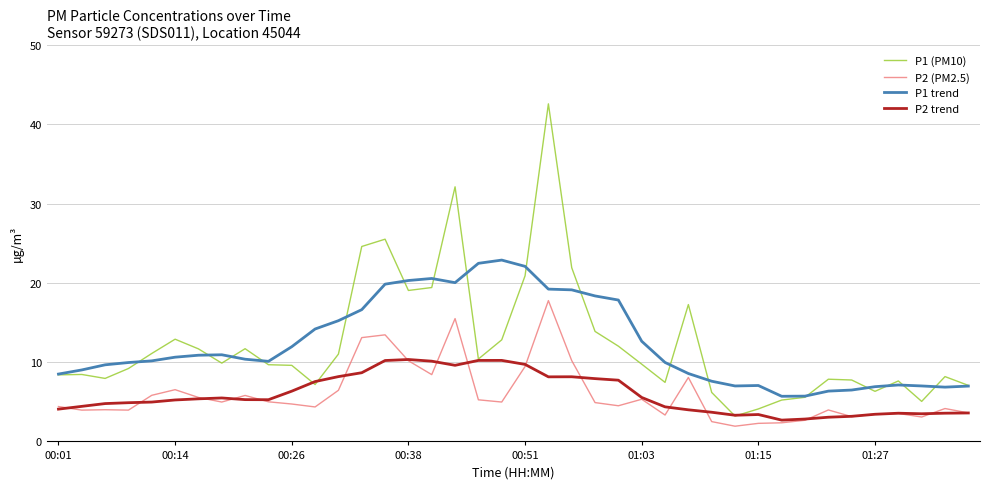

Which series has the widest spread of values?

P1 (PM10)